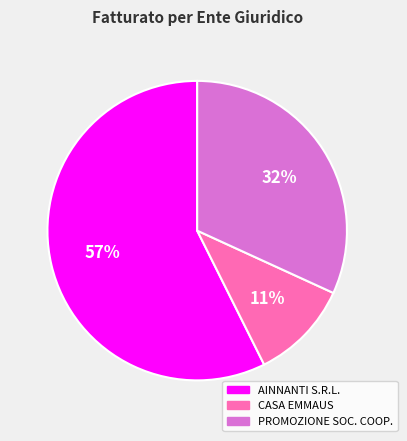

Combined, do PROMOZIONE SOC. COOP. and CASA EMMAUS account for over 50%?

No